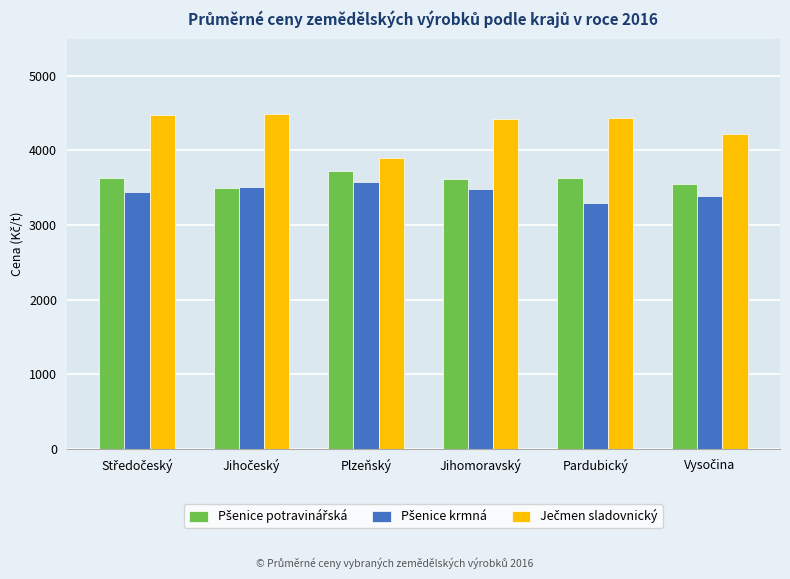

What is the minimum value shown in the chart?

3296